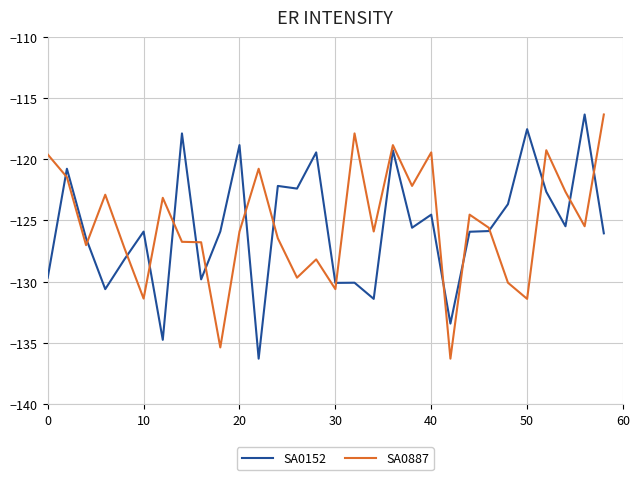

What is the smallest value displayed?

-136.3